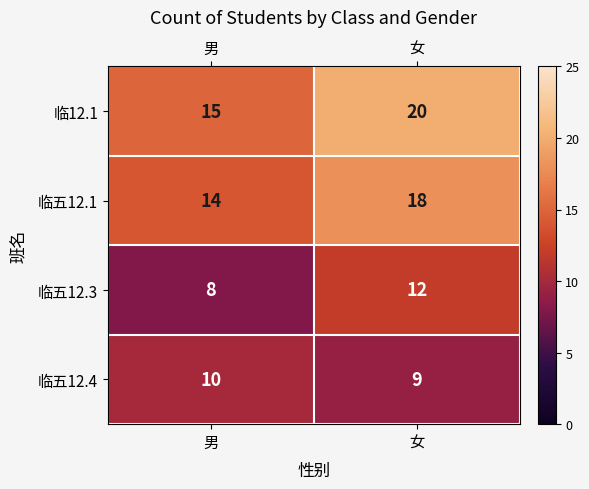

What is the sum of the 临五12.1 values at 男 and 女?

32